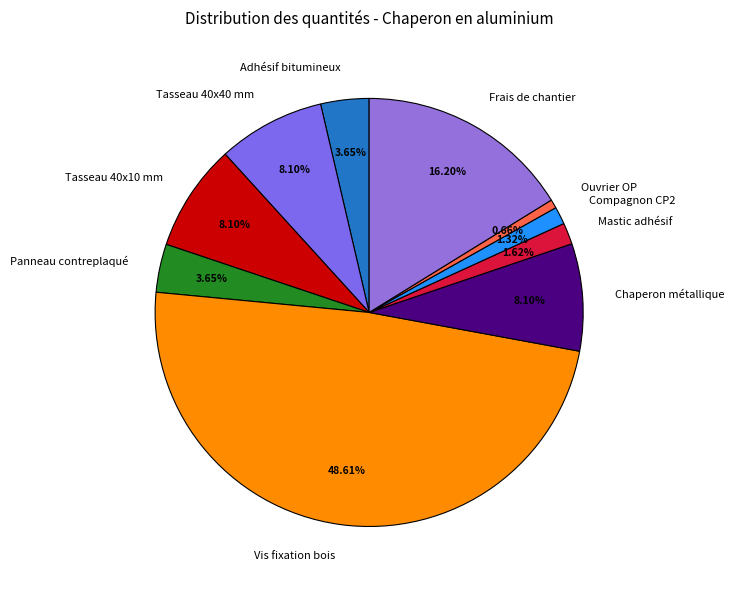

What portion of the pie excludes Compagnon CP2?

98.7%